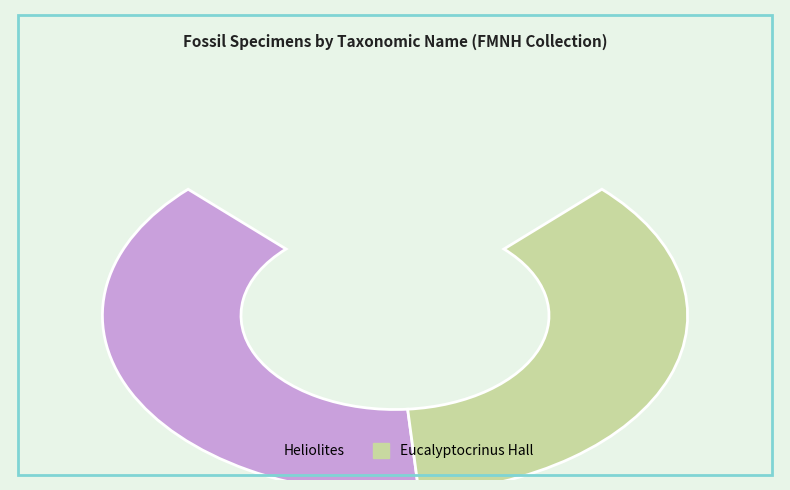

Rank the categories by value from highest to lowest.

Heliolites, Eucalyptocrinus Hall